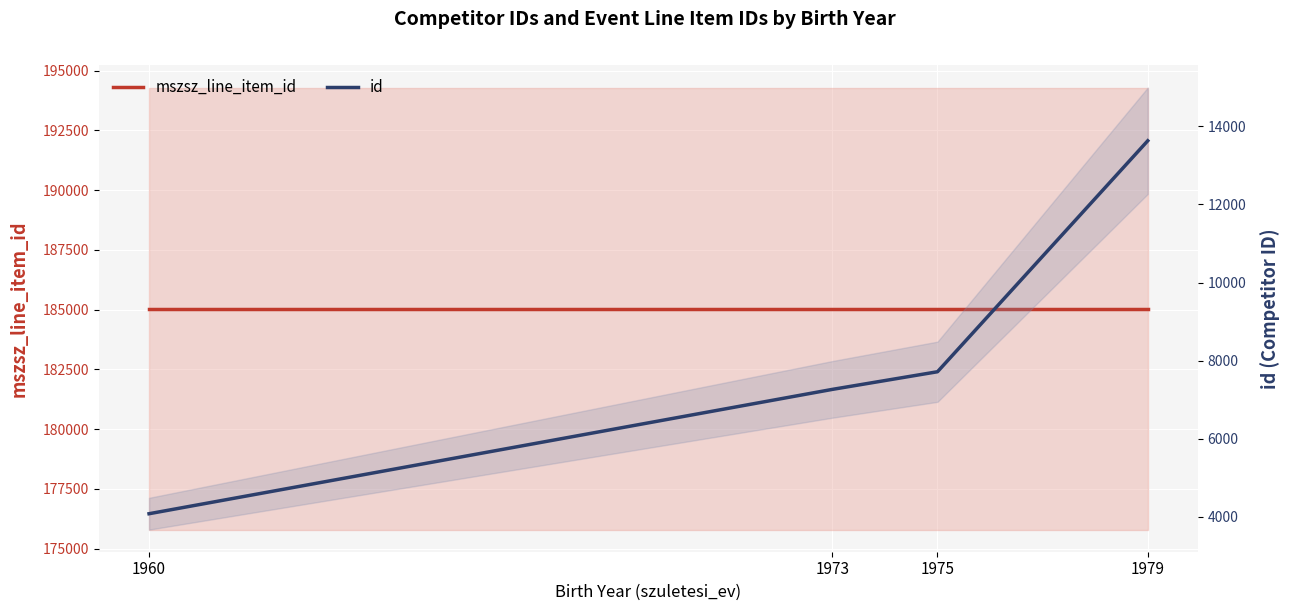

What is the maximum value shown in the chart?

185044